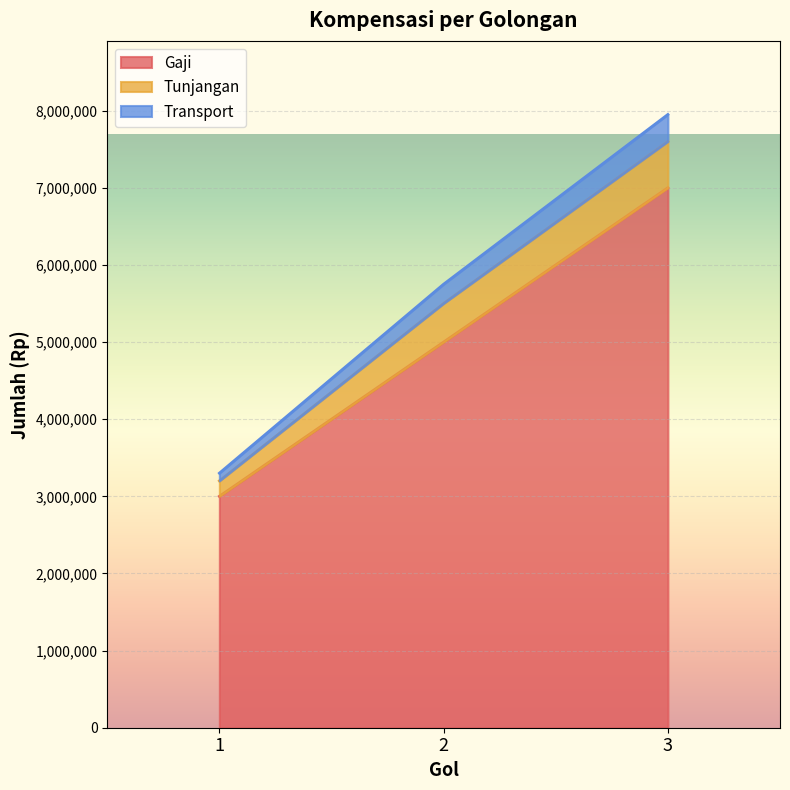

The Transport series shows 3300000 at 1. True or false?

True